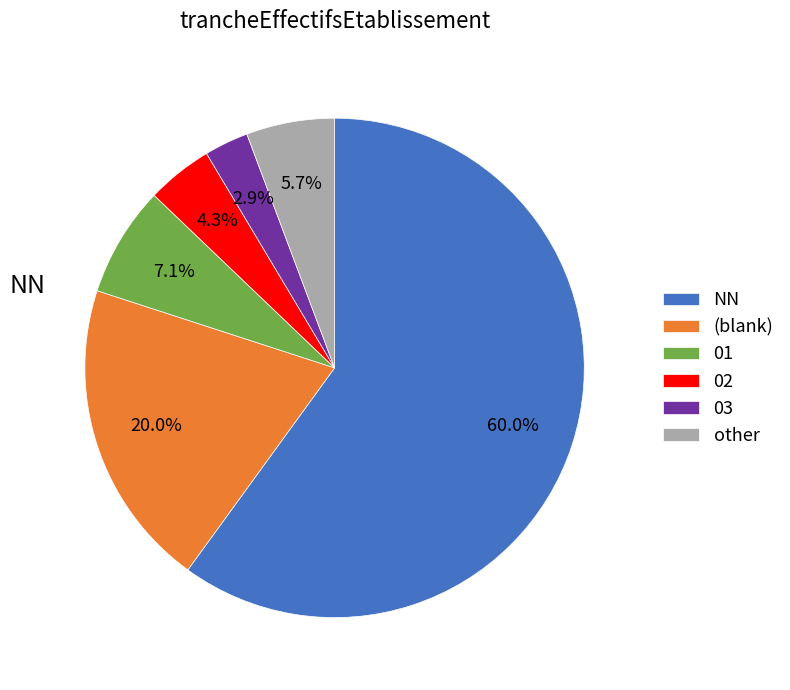

Count the number of slices in the pie.

6